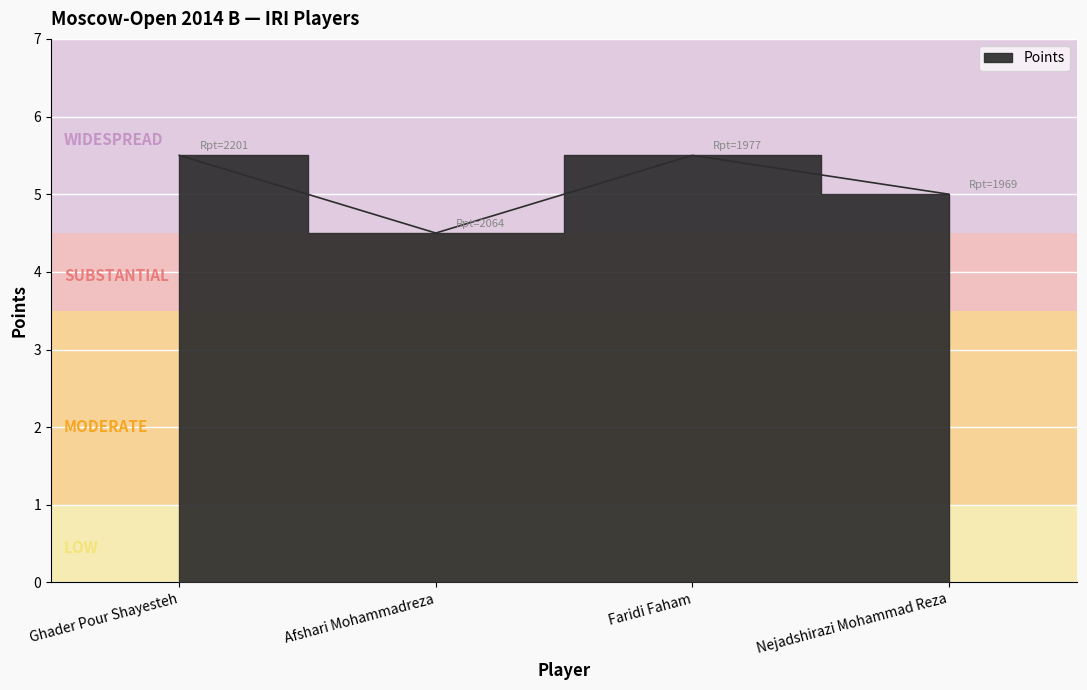

How many lines are shown in the chart?

1